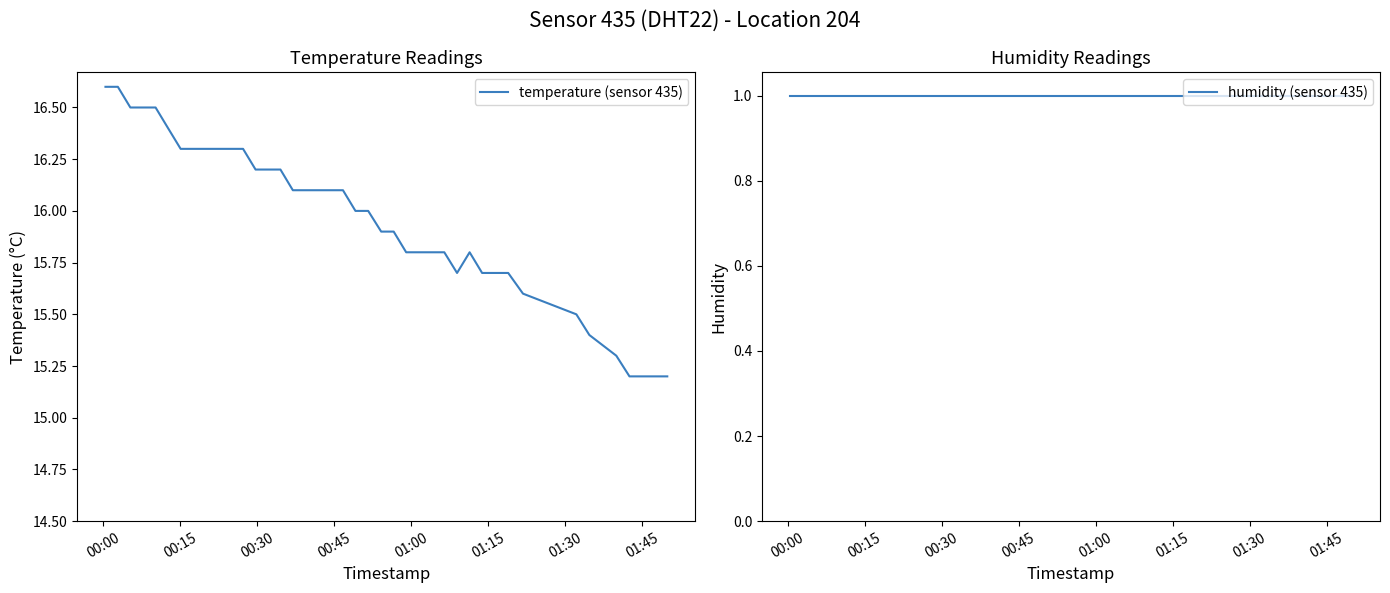

True or false: temperature (sensor 435) has more than 1 interior local peaks.

False